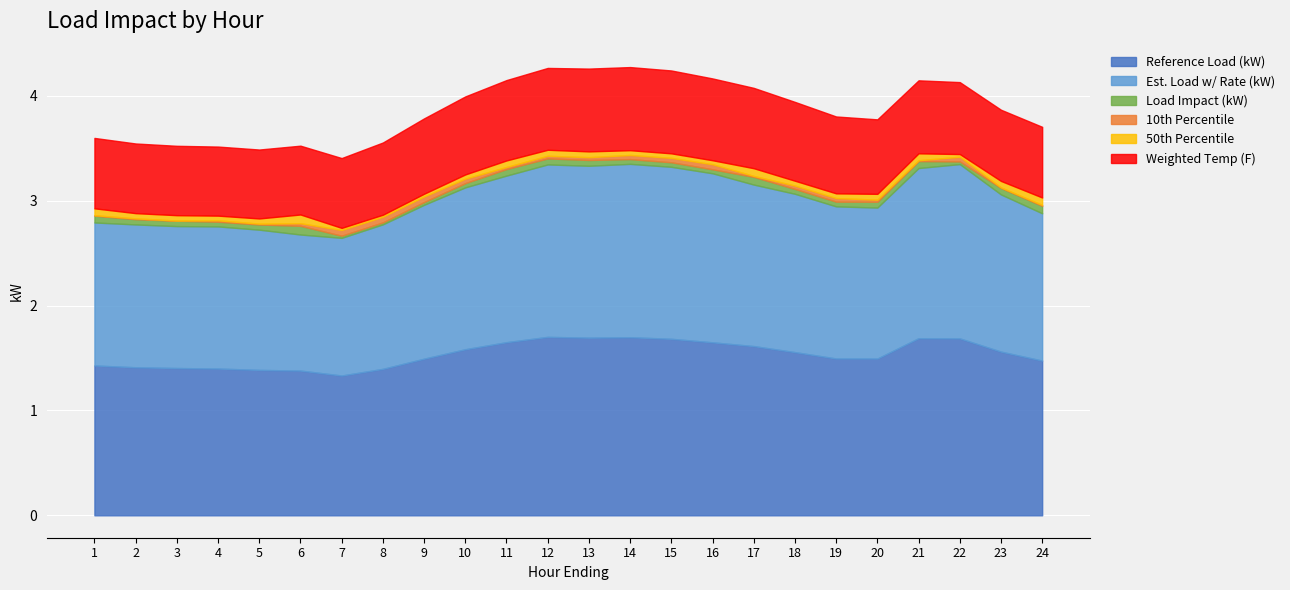

What is the highest value of the Load Impact (kW) series?

0.1